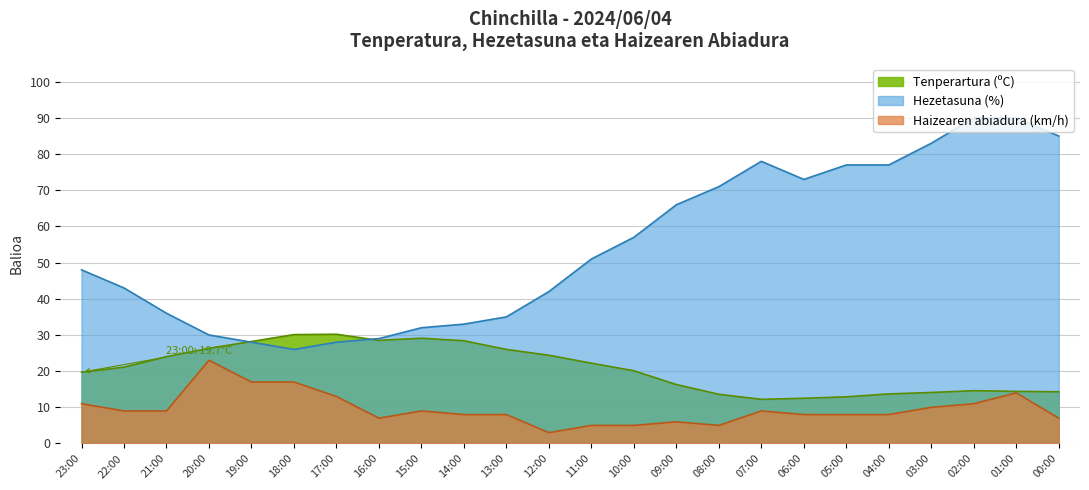

What is the label of the 17th point from the left?

07:00